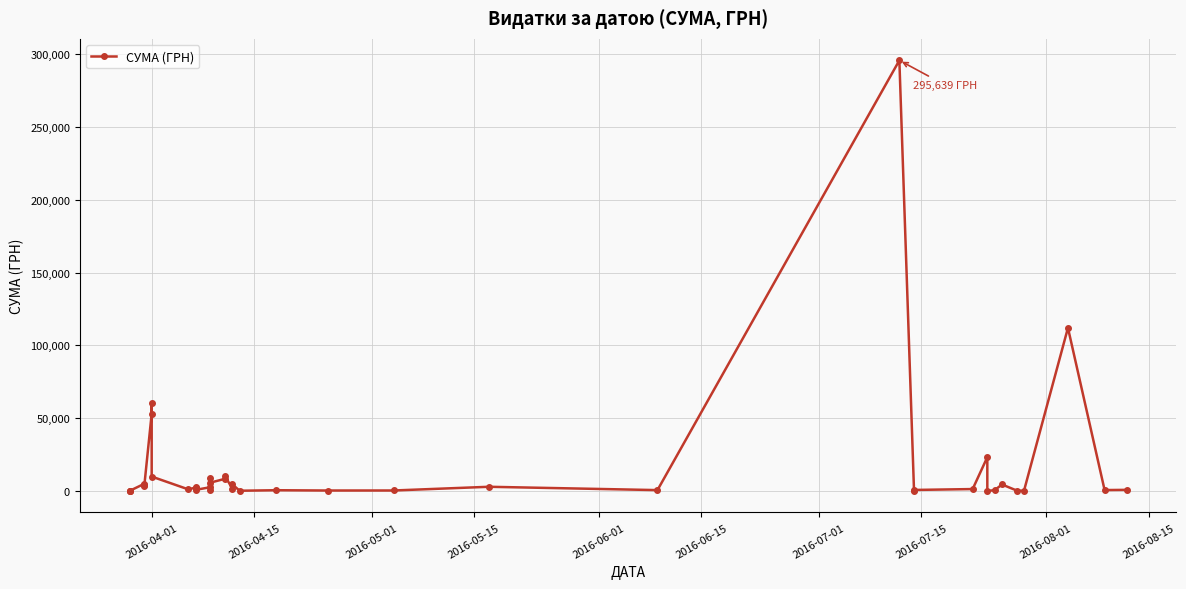

What is the average value?

15774.4